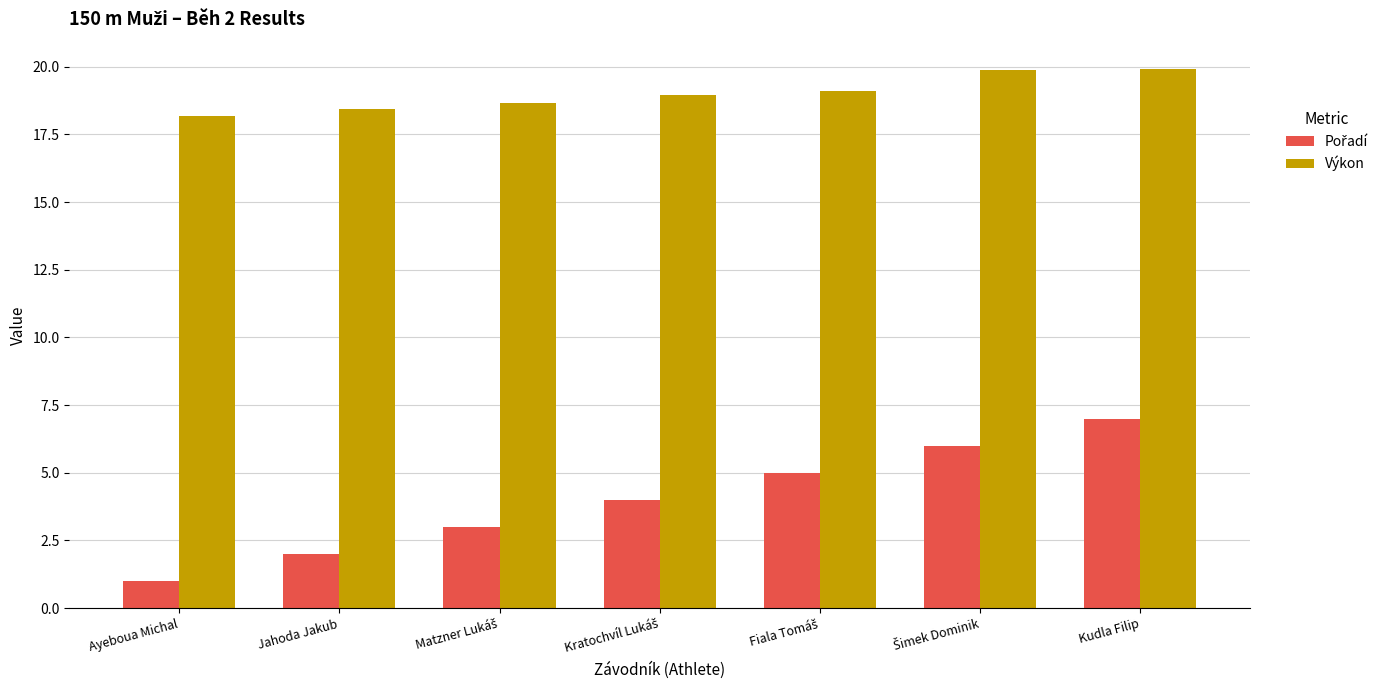

What is the greatest value displayed?

19.9